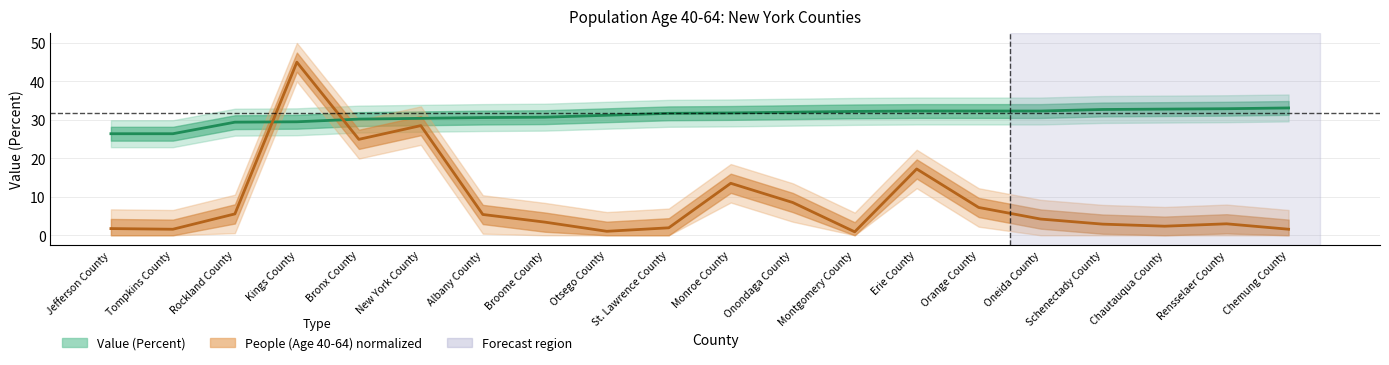

True or false: Value (Percent) has a value of 30.7 at Broome County.

True